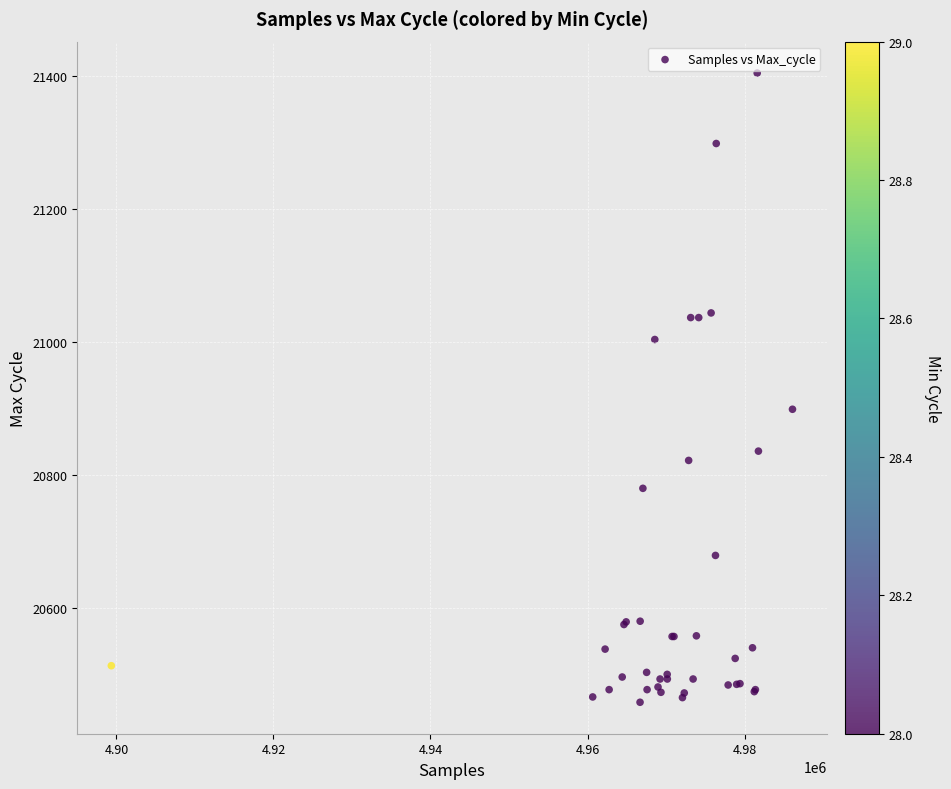

What Y value in the scatter plot is closest to 20931?

20899